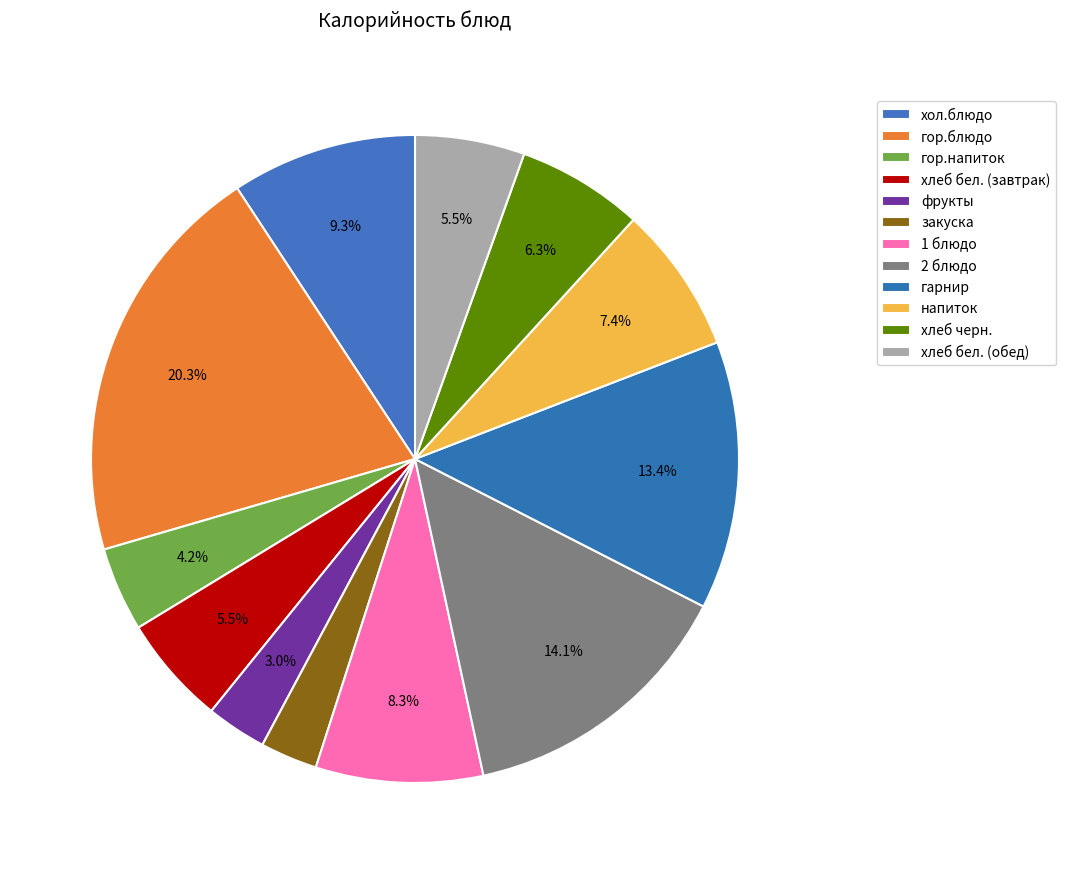

To the nearest percent, what percentage of the pie is напиток?

7%